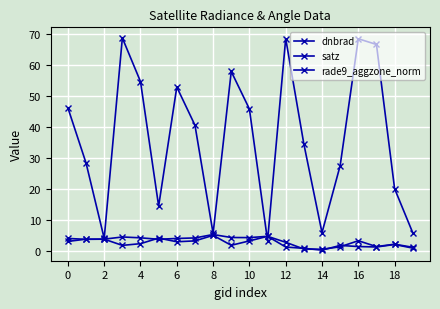

At which label is rade9_aggzone_norm closest to 2?

18